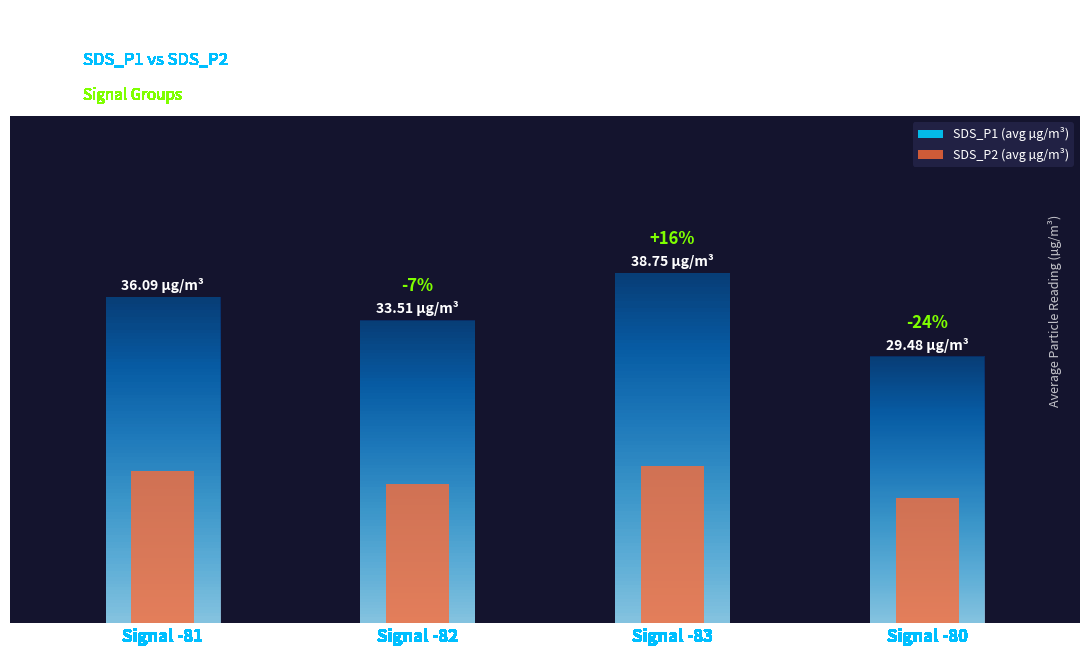

List the labels in order of SDS_P1 (avg µg/m³) value, largest first.

Signal -83, Signal -81, Signal -82, Signal -80